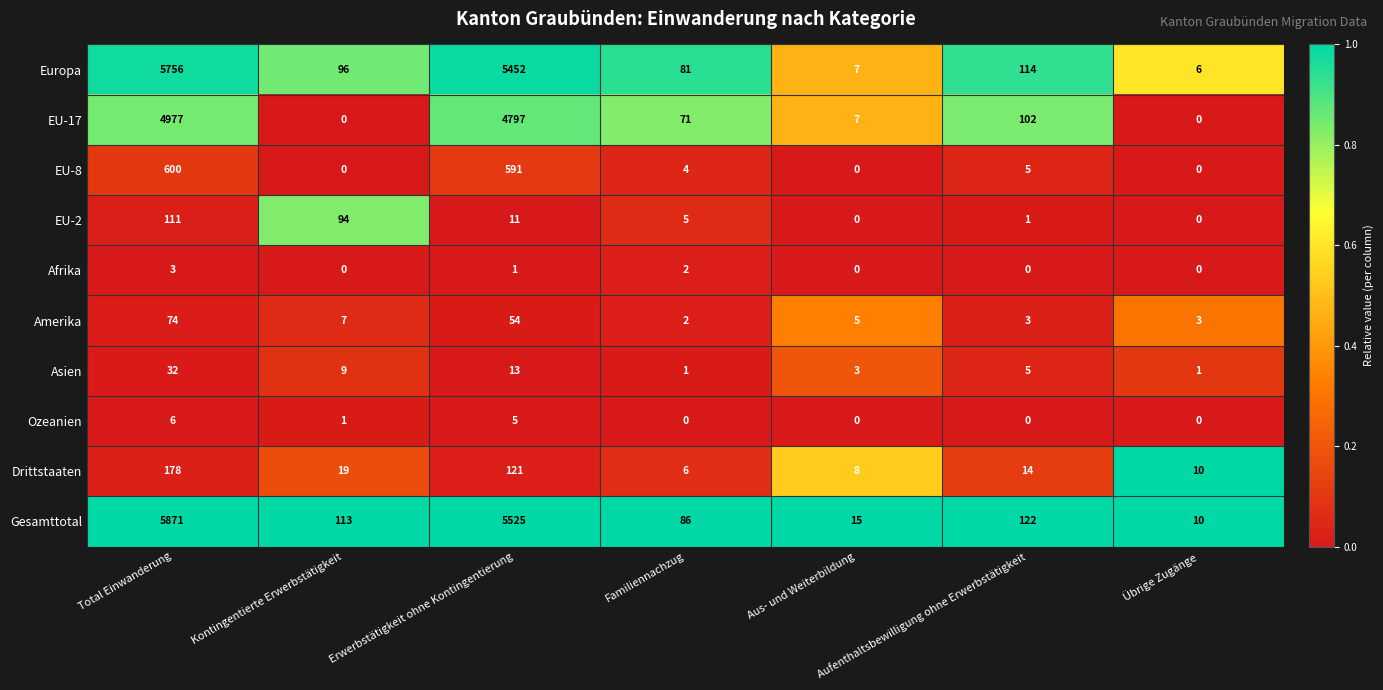

At which category does the chart reach its peak across all series?

Total Einwanderung